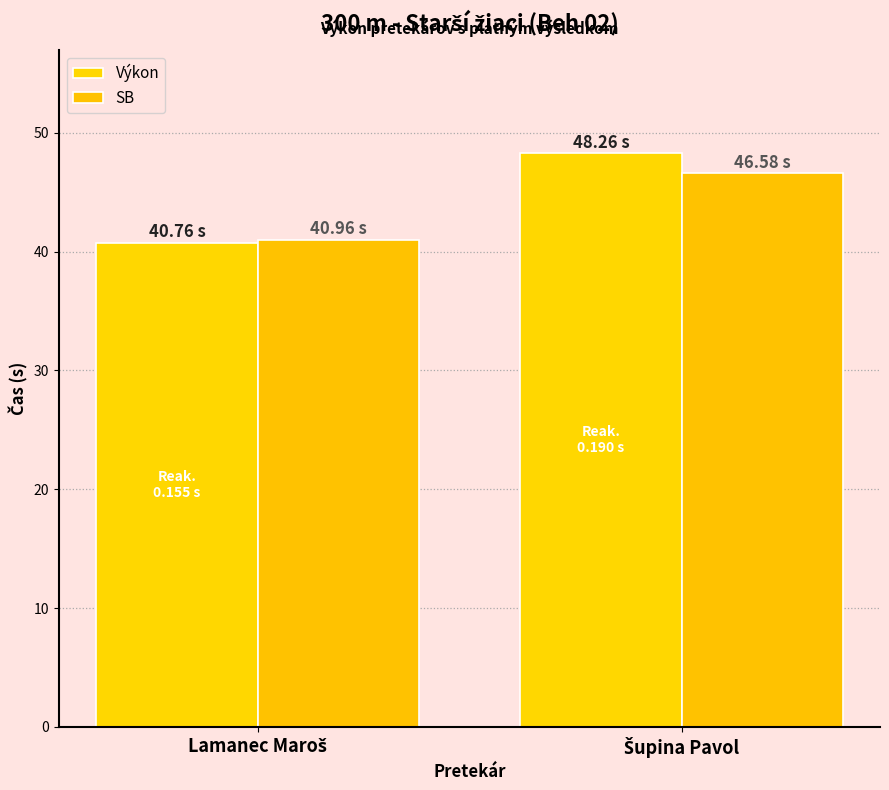

Is it true that SB equals 23.1 at Šupina Pavol?

False